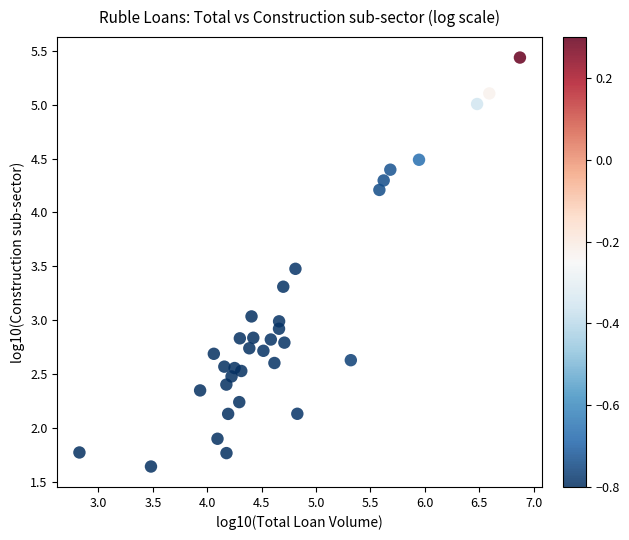

What is the range of Y values (max minus min)?

3.8